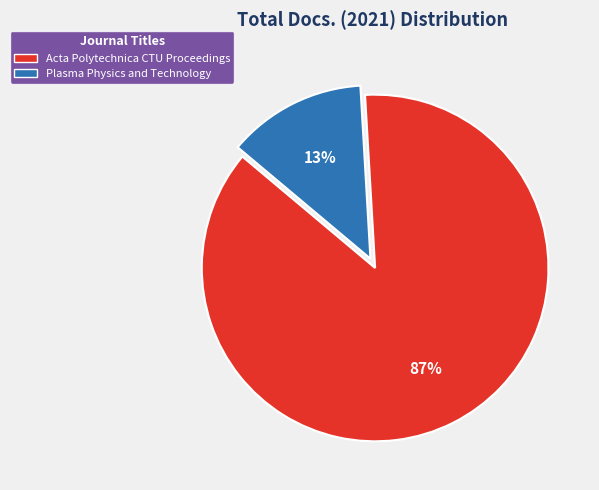

To the nearest percent, what percentage of the pie is Acta Polytechnica CTU Proceedings?

87%